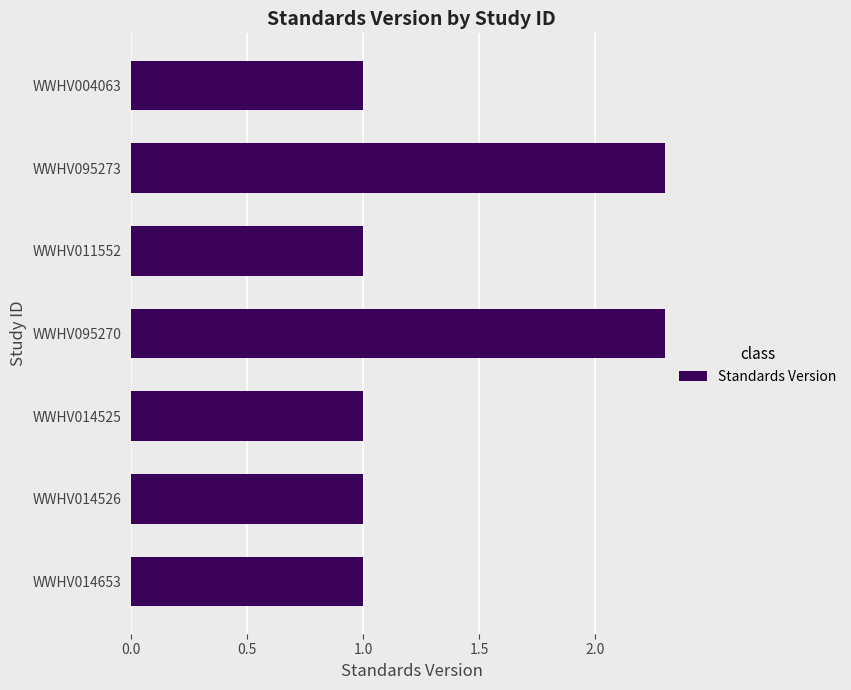

What is the change in value from WWHV095270 to WWHV014653?

-1.3